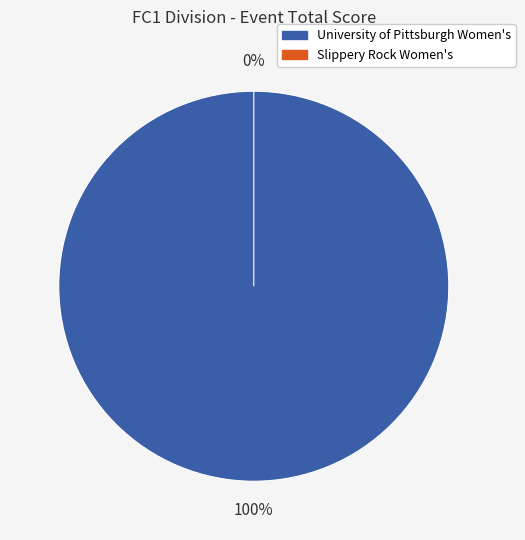

To the nearest percent, what is the difference between the largest and smallest slice percentages?

100%